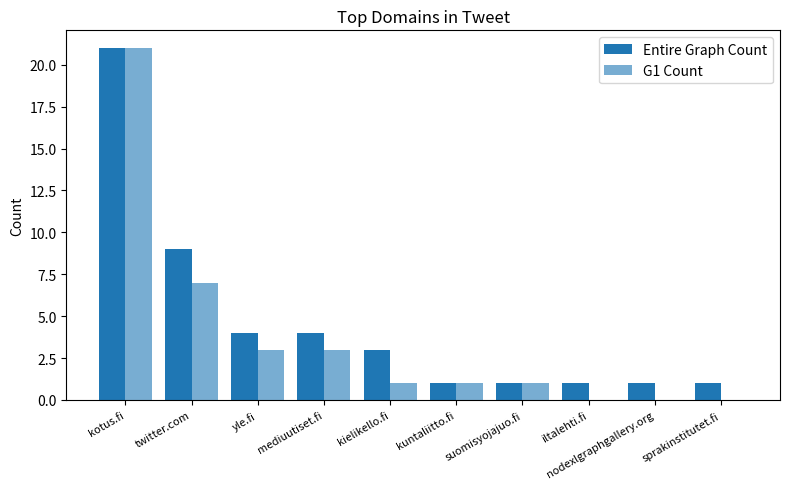

What is the label of the 6th bar from the left?

kuntaliitto.fi